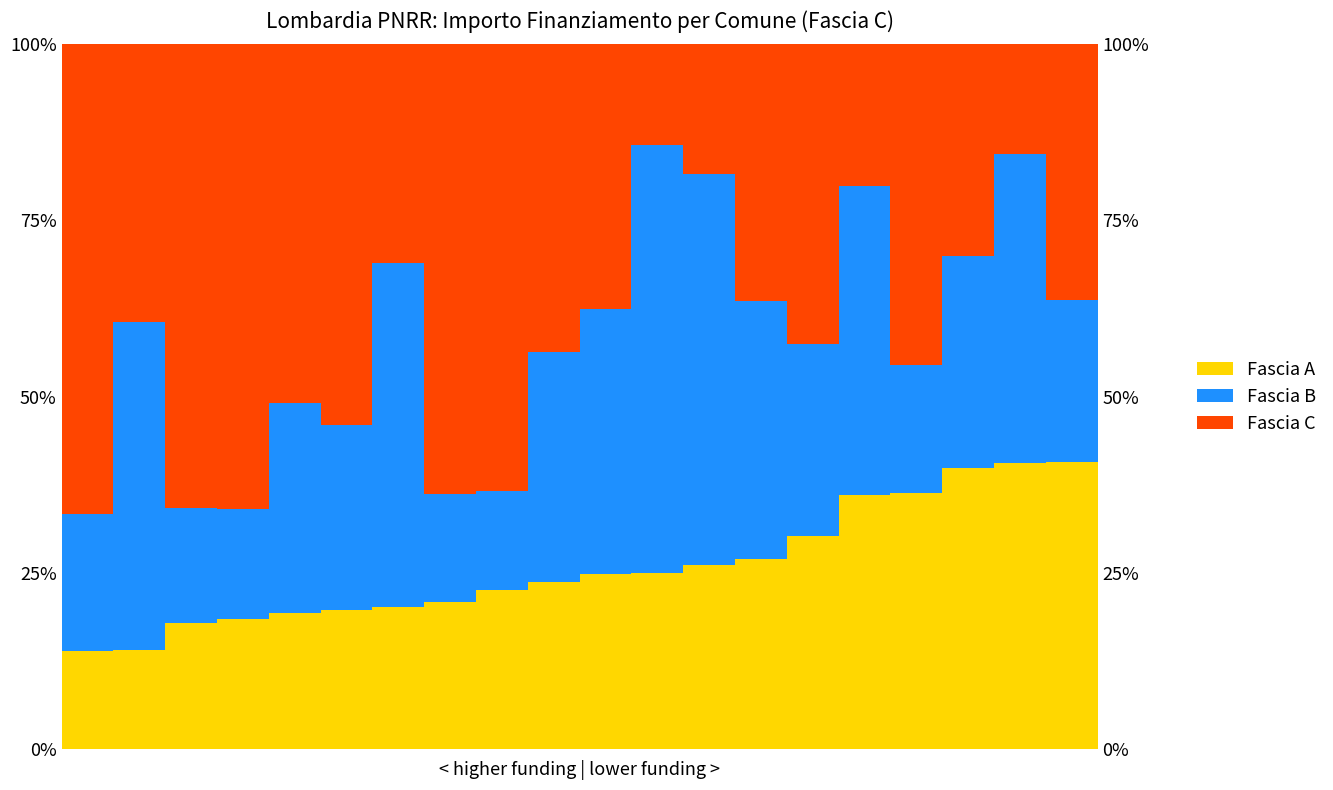

How many series are shown in this chart?

3